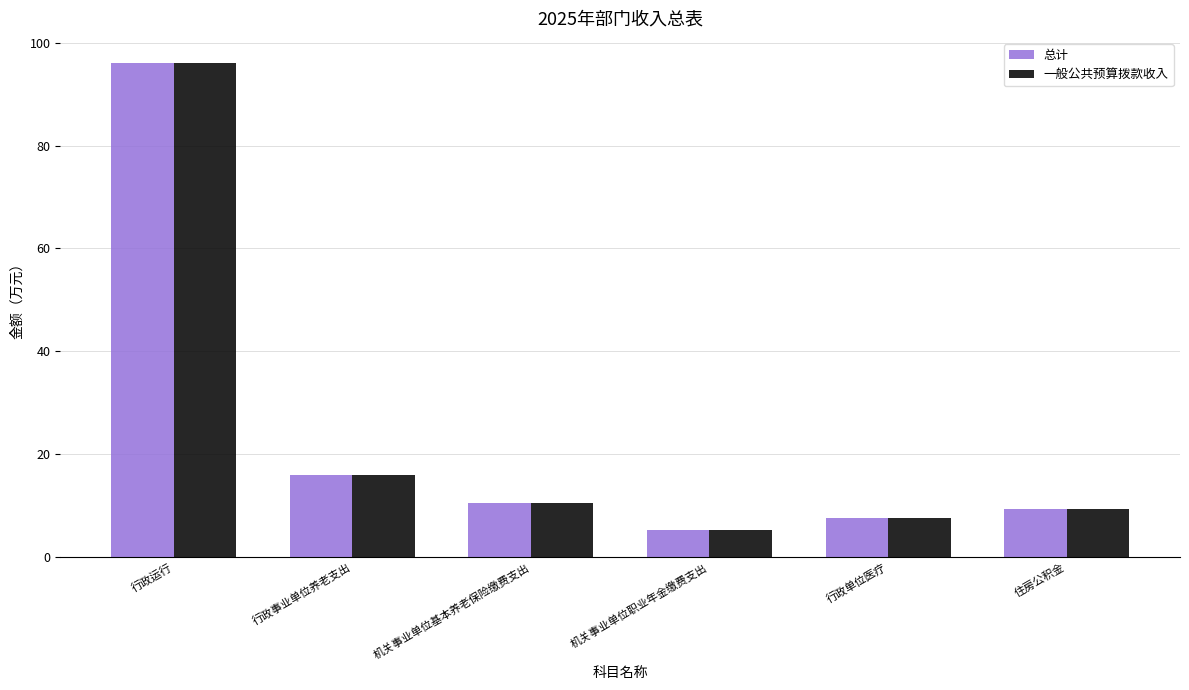

What is the label of the 5th bar from the right?

行政事业单位养老支出